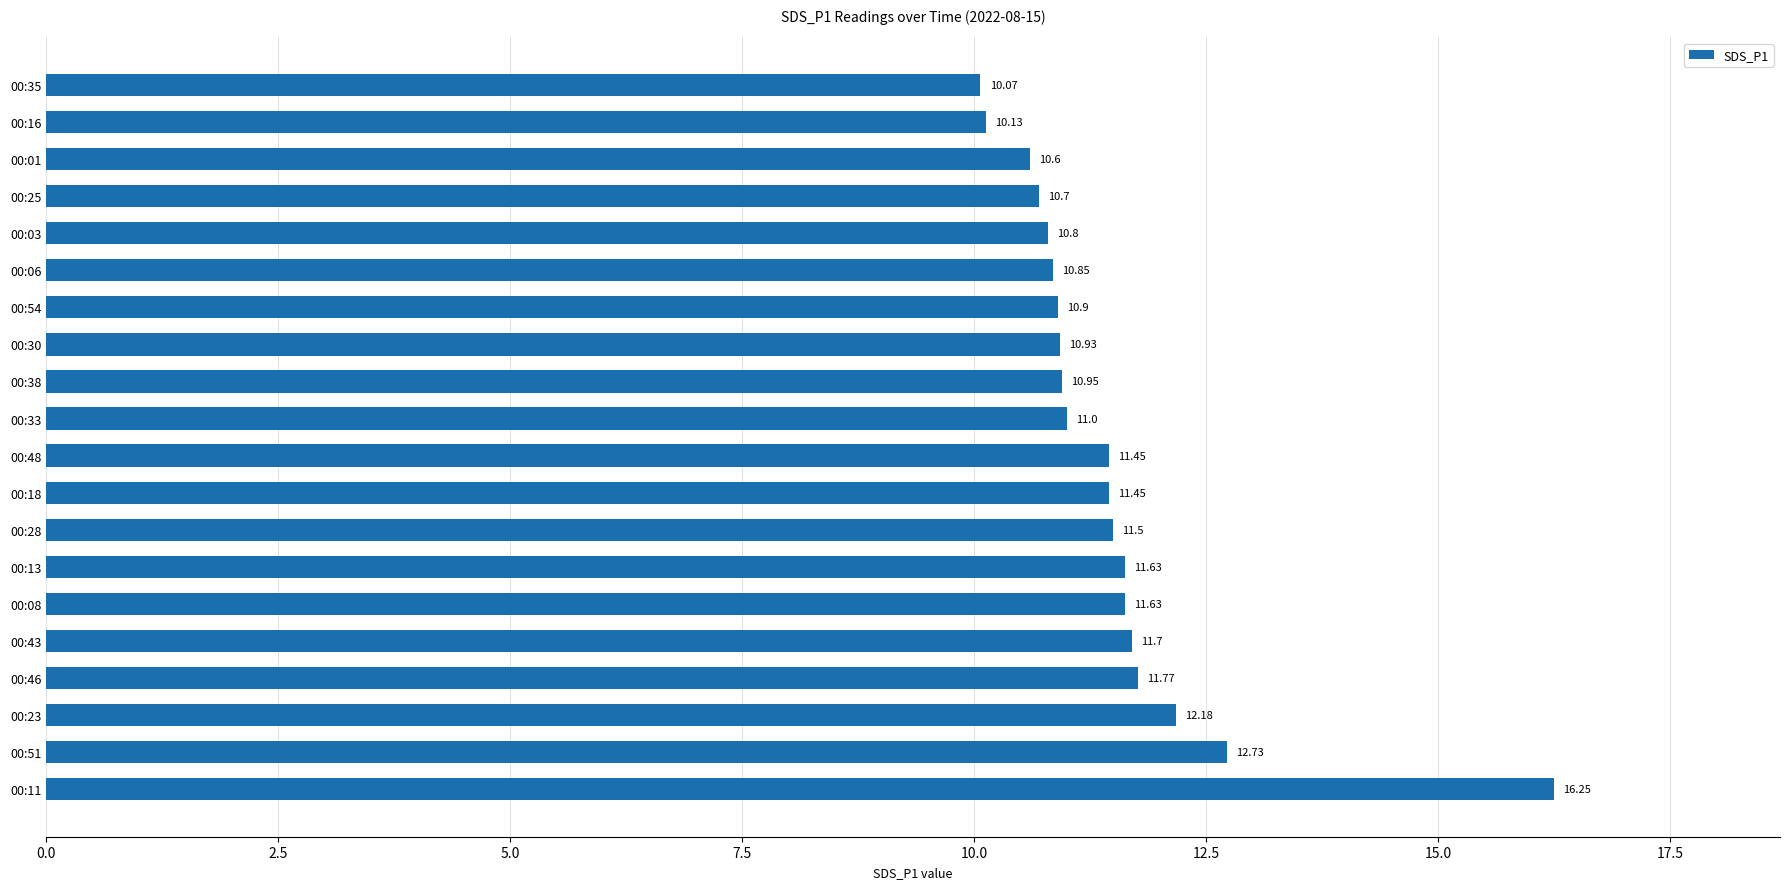

What is the sum of all values?

229.2